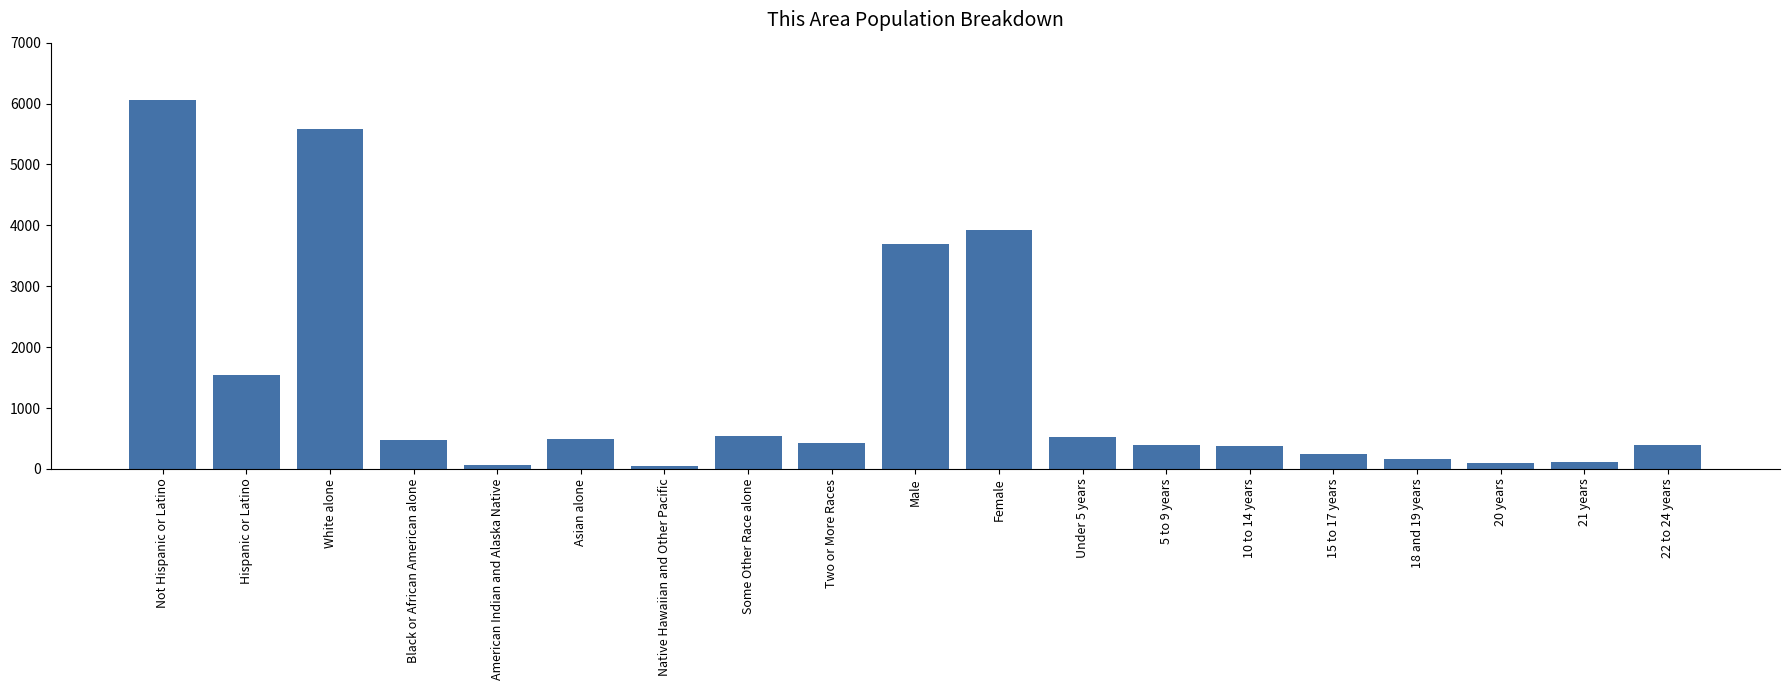

The chart shows a value of 119 at 21 years. True or false?

True